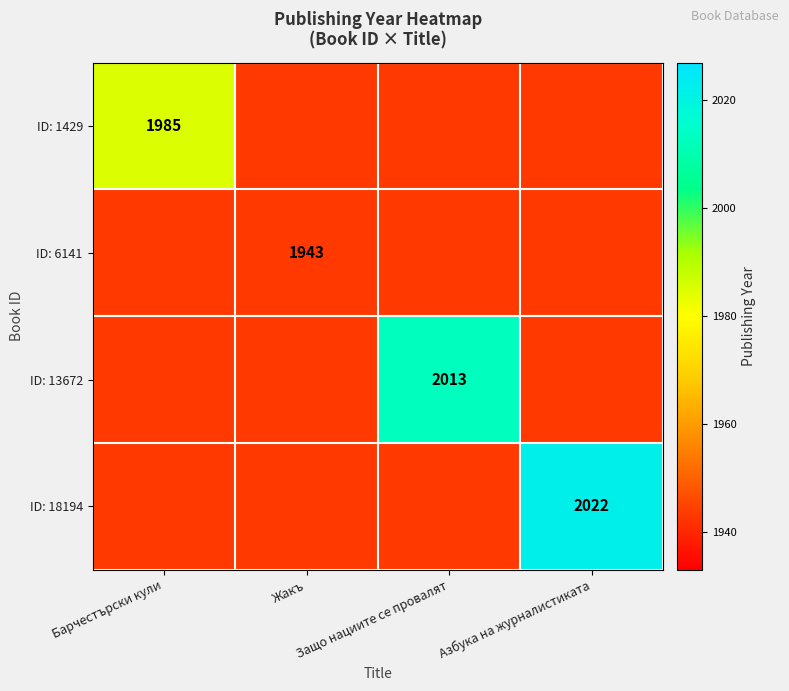

At how many categories does at least one series exceed 1992?

2